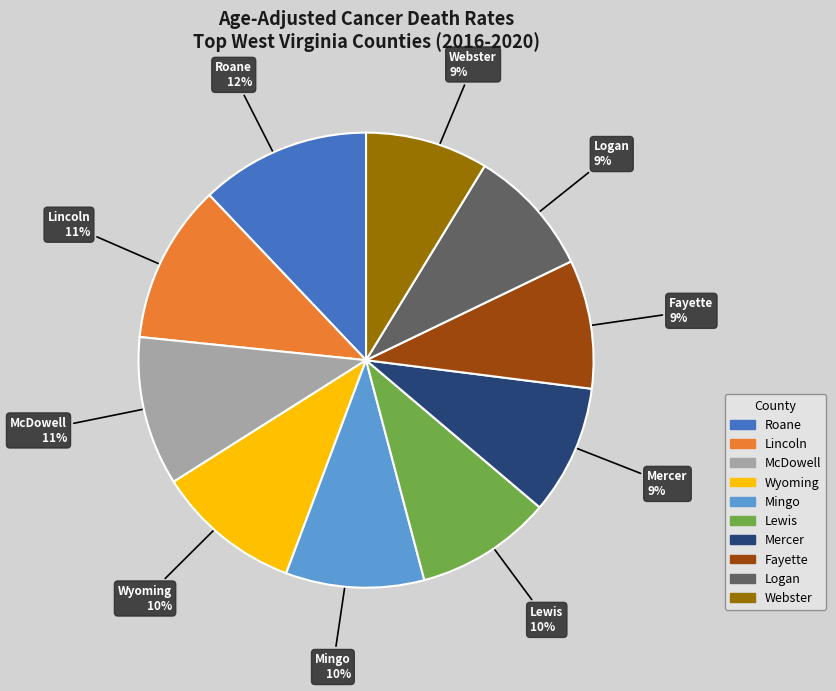

To the nearest percent, what is the average slice percentage?

10%